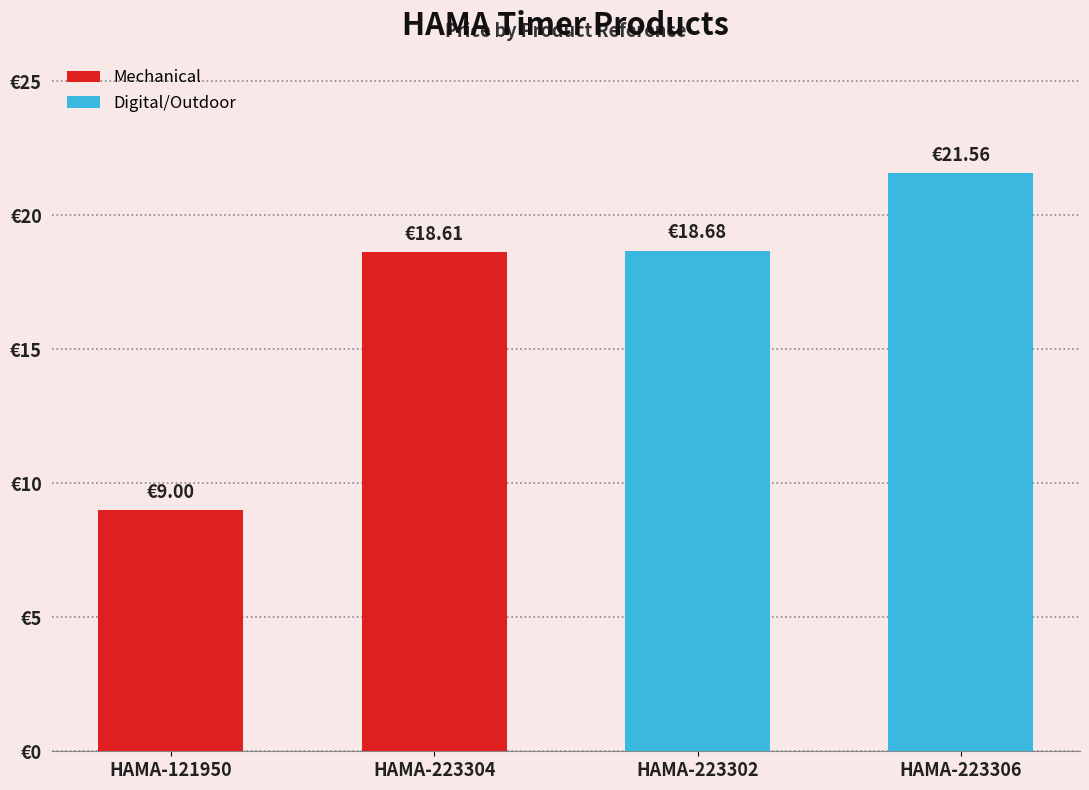

The value at HAMA-223302 is 28.8. True or false?

False